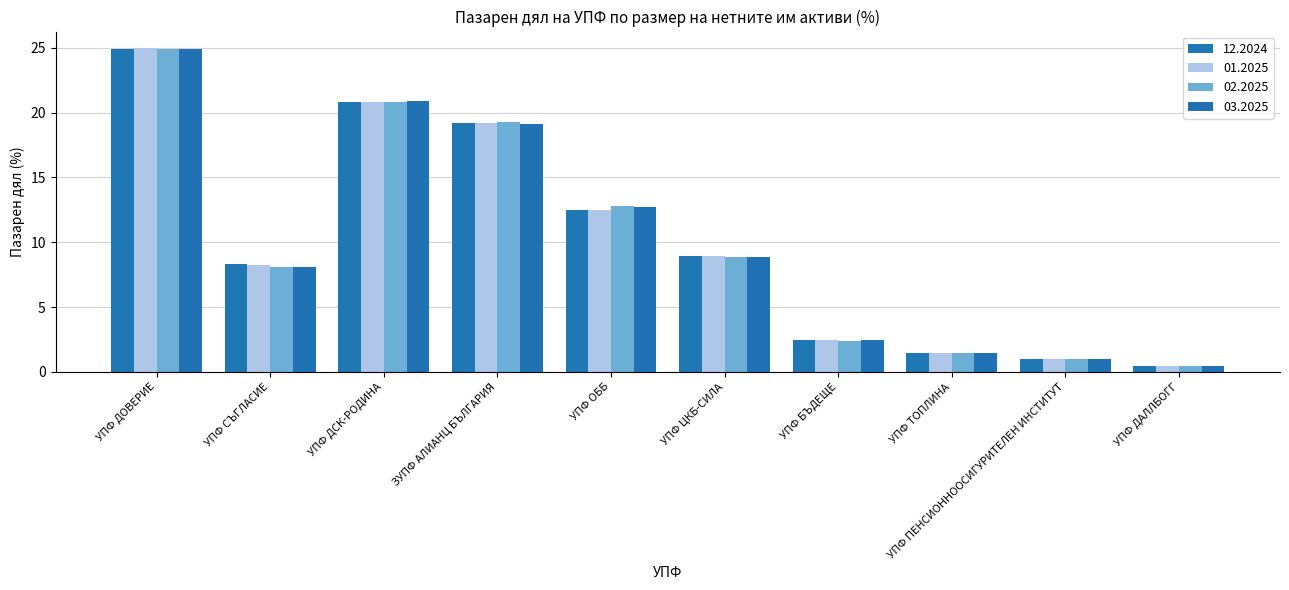

Reading right to left, list all the values displayed in this chart.

12.2024: УПФ ДАЛЛБОГГ=0.4	УПФ ПЕНСИОННООСИГУРИТЕЛЕН ИНСТИТУТ=1.0	УПФ ТОПЛИНА=1.5	УПФ БЪДЕЩЕ=2.5	УПФ ЦКБ-СИЛА=8.9	УПФ ОББ=12.5	ЗУПФ АЛИАНЦ БЪЛГАРИЯ=19.2	УПФ ДСК-РОДИНА=20.8	УПФ СЪГЛАСИЕ=8.3	УПФ ДОВЕРИЕ=24.9
01.2025: УПФ ДАЛЛБОГГ=0.4	УПФ ПЕНСИОННООСИГУРИТЕЛЕН ИНСТИТУТ=1.0	УПФ ТОПЛИНА=1.5	УПФ БЪДЕЩЕ=2.4	УПФ ЦКБ-СИЛА=8.9	УПФ ОББ=12.5	ЗУПФ АЛИАНЦ БЪЛГАРИЯ=19.2	УПФ ДСК-РОДИНА=20.8	УПФ СЪГЛАСИЕ=8.2	УПФ ДОВЕРИЕ=25.0
02.2025: УПФ ДАЛЛБОГГ=0.5	УПФ ПЕНСИОННООСИГУРИТЕЛЕН ИНСТИТУТ=1.0	УПФ ТОПЛИНА=1.5	УПФ БЪДЕЩЕ=2.4	УПФ ЦКБ-СИЛА=8.9	УПФ ОББ=12.8	ЗУПФ АЛИАНЦ БЪЛГАРИЯ=19.2	УПФ ДСК-РОДИНА=20.8	УПФ СЪГЛАСИЕ=8.1	УПФ ДОВЕРИЕ=24.9
03.2025: УПФ ДАЛЛБОГГ=0.5	УПФ ПЕНСИОННООСИГУРИТЕЛЕН ИНСТИТУТ=1.0	УПФ ТОПЛИНА=1.5	УПФ БЪДЕЩЕ=2.4	УПФ ЦКБ-СИЛА=8.8	УПФ ОББ=12.7	ЗУПФ АЛИАНЦ БЪЛГАРИЯ=19.1	УПФ ДСК-РОДИНА=20.9	УПФ СЪГЛАСИЕ=8.1	УПФ ДОВЕРИЕ=24.9